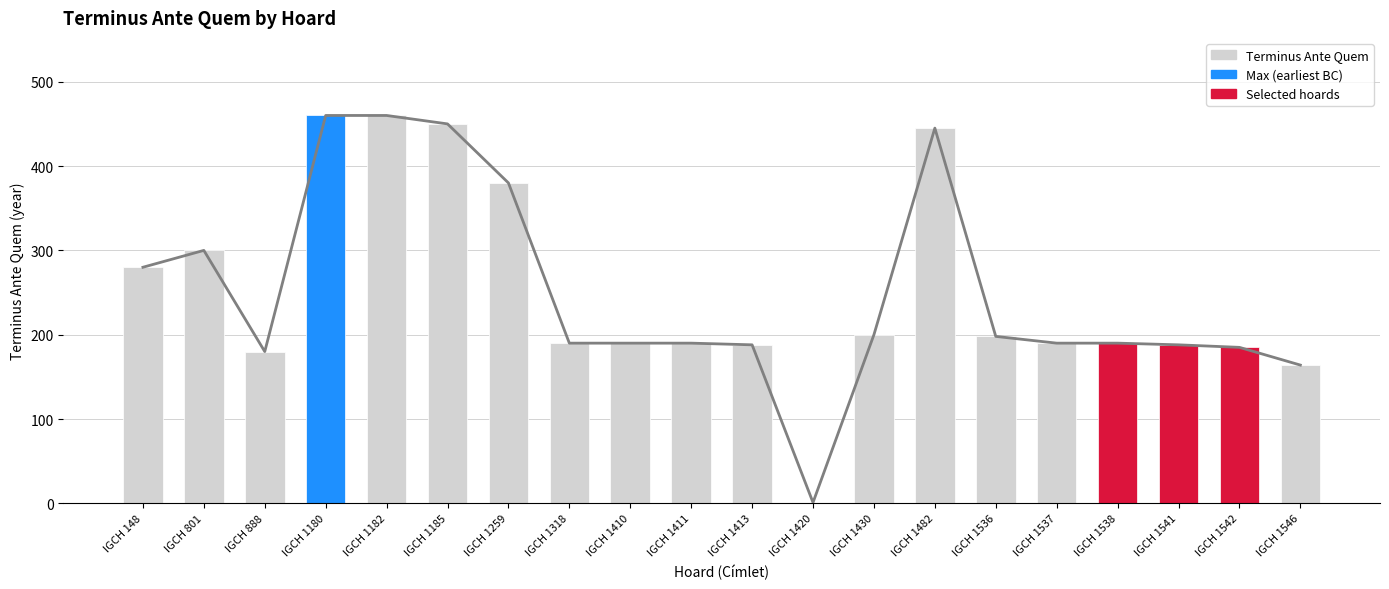

Where does the data first go above 190?

IGCH 148